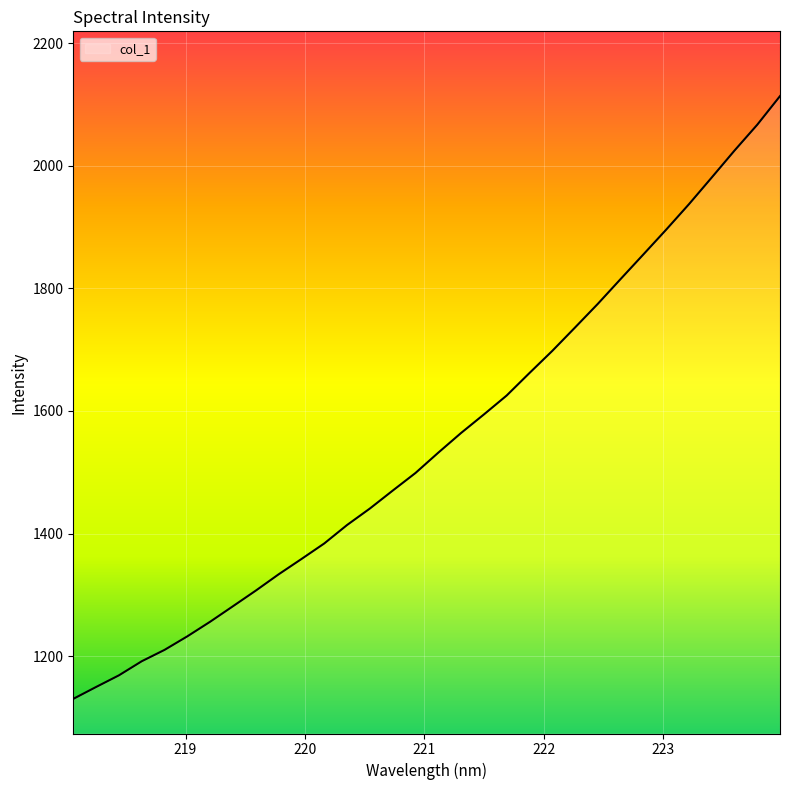

What is the smallest value displayed?

1130.3